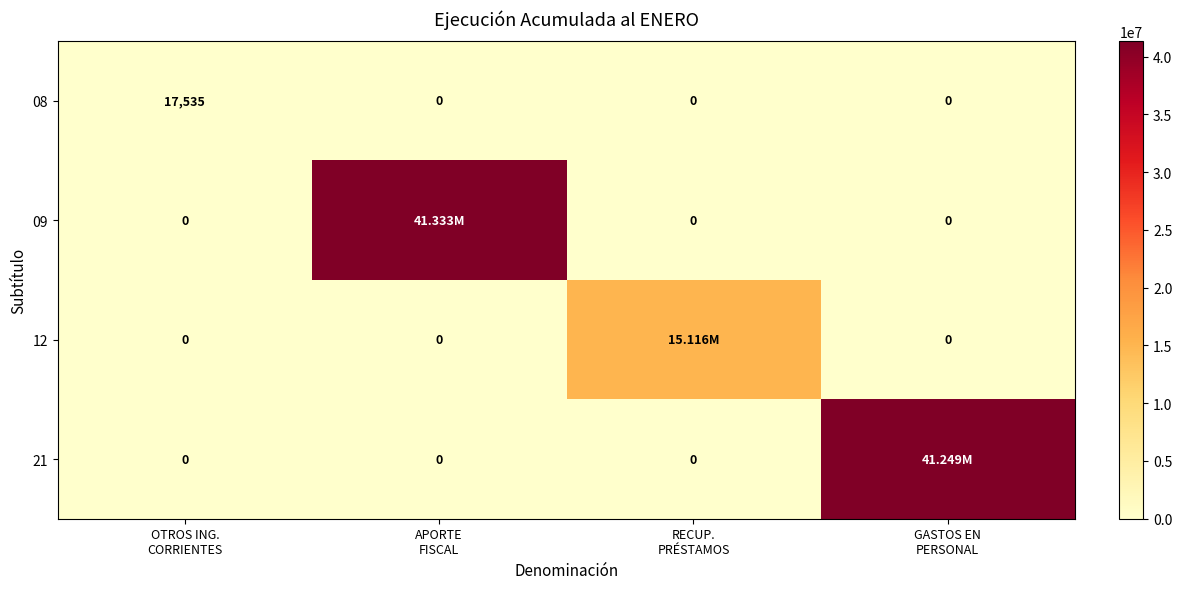

What is the difference between the maximum and second lowest values in the 08 series?

17535